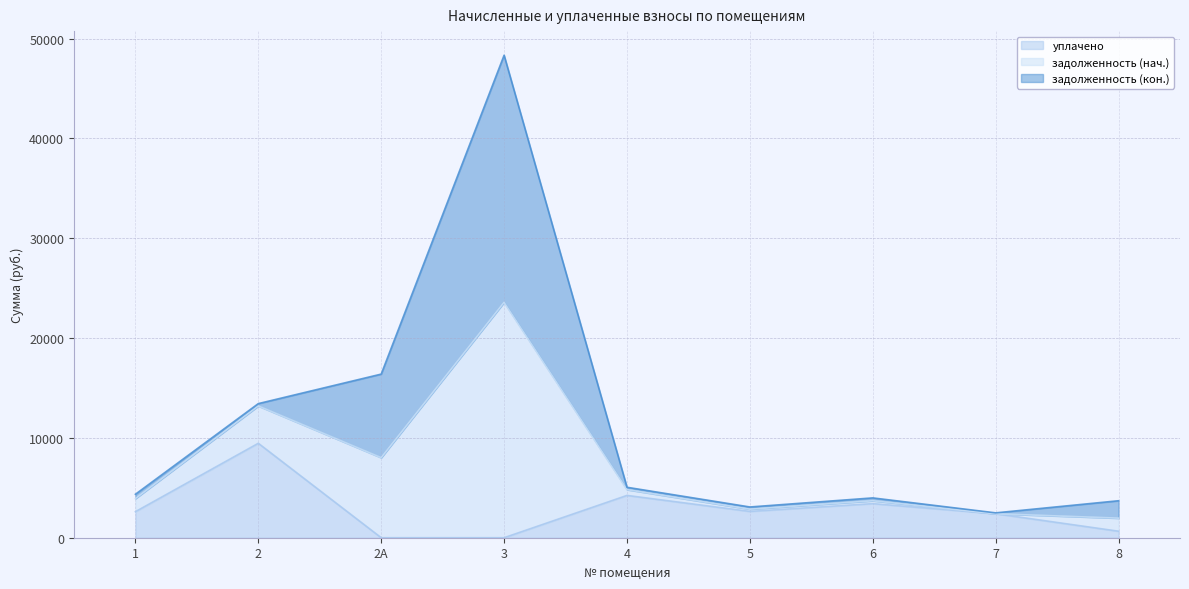

What is the difference between the maximum and minimum values in the уплачено series?

9459.2